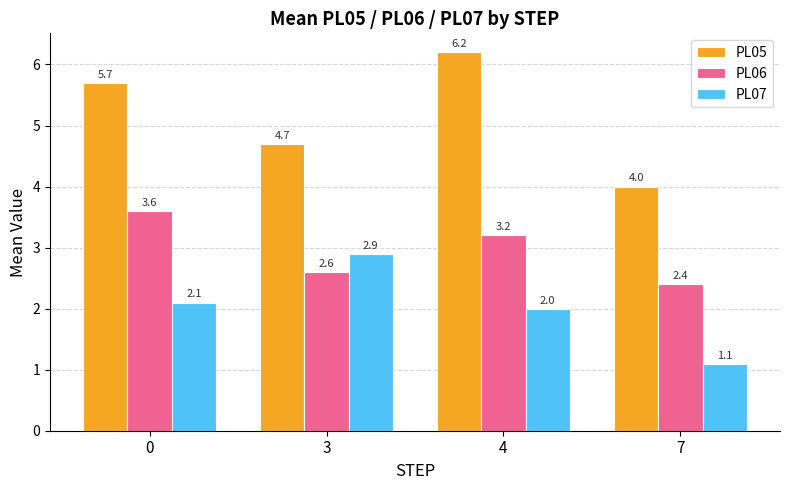

Which series has the largest range (max minus min)?

PL05